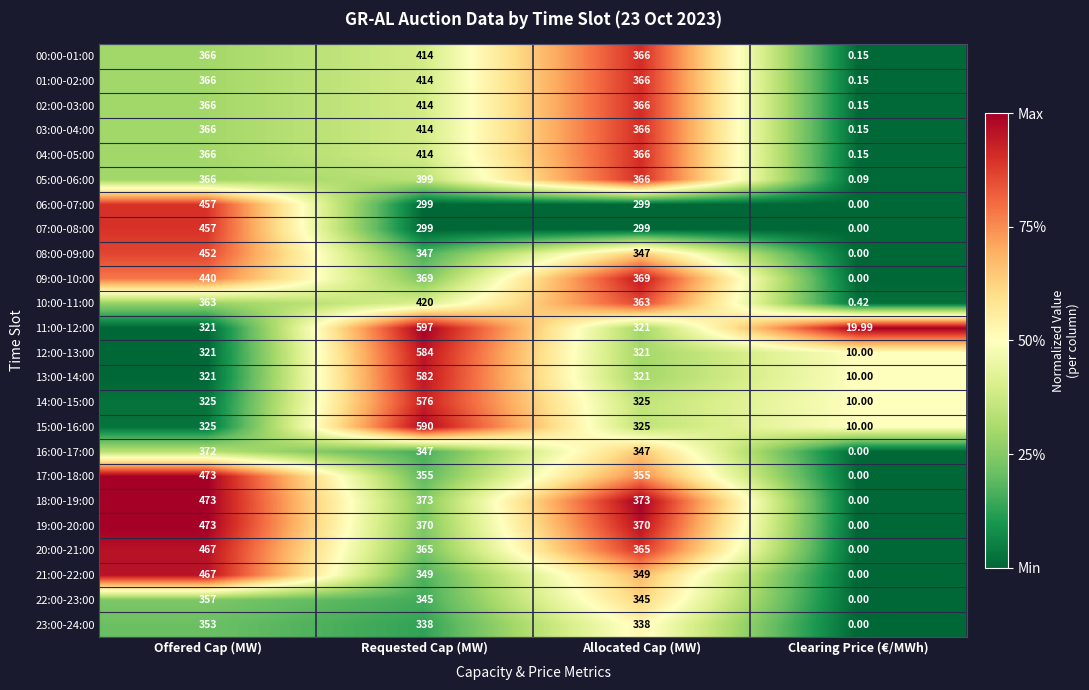

At which label does 12:00-13:00 reach its peak?

Requested Cap (MW)